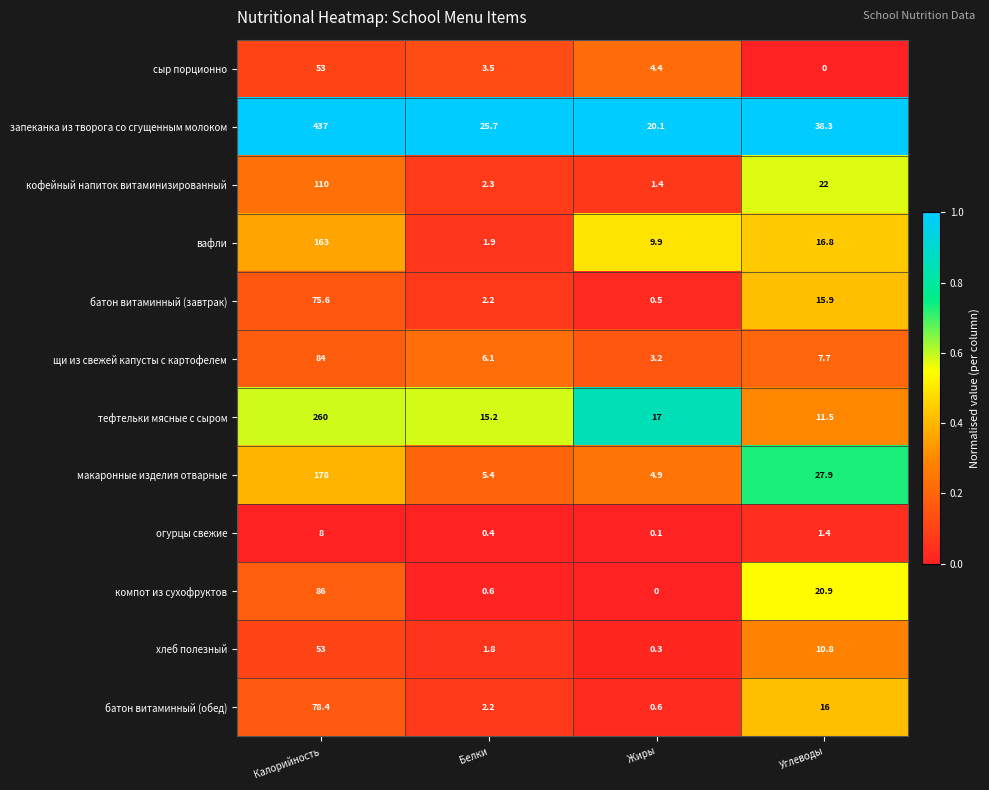

Is the value of компот из сухофруктов at Калорийность greater than the value of макаронные изделия отварные at Белки?

Yes